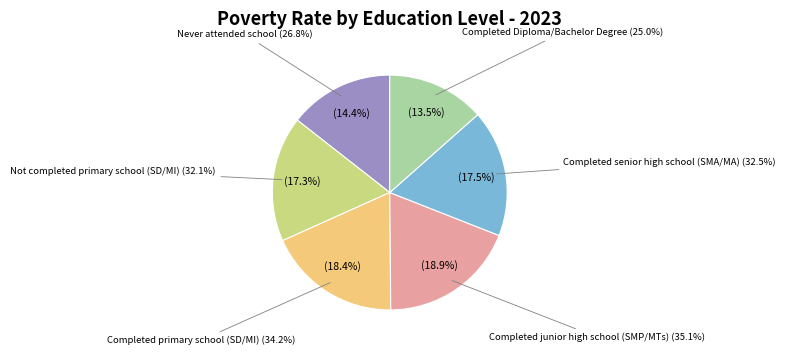

Is it true that Never attended school is 14% of the pie?

True